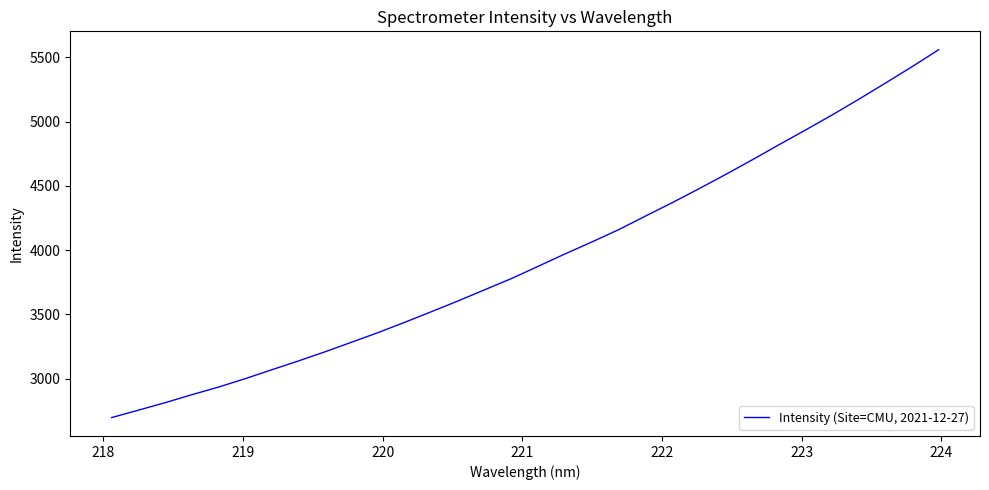

Reading left to right, list all the values displayed in this chart.

2697.4	2755.1	2813.1	2875.2	2934.6	2999.9	3069.7	3138.3	3209.9	3284.9	3360.2	3440.5	3523.1	3607.1	3694.2	3781.1	3876.5	3972.1	4064.5	4159.8	4265.1	4369.0	4477.0	4588.1	4702.0	4819.2	4934.3	5051.6	5173.8	5299.5	5427.2	5559.4